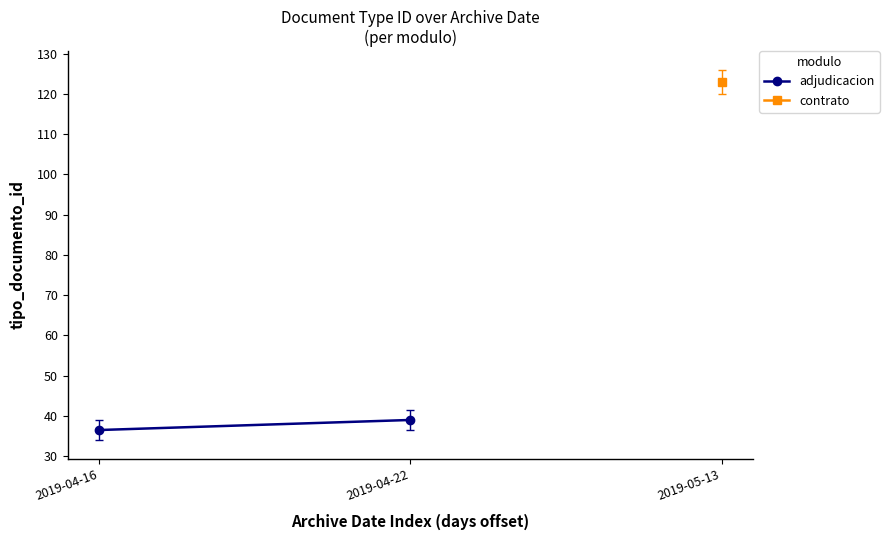

How many lines are shown in the chart?

1